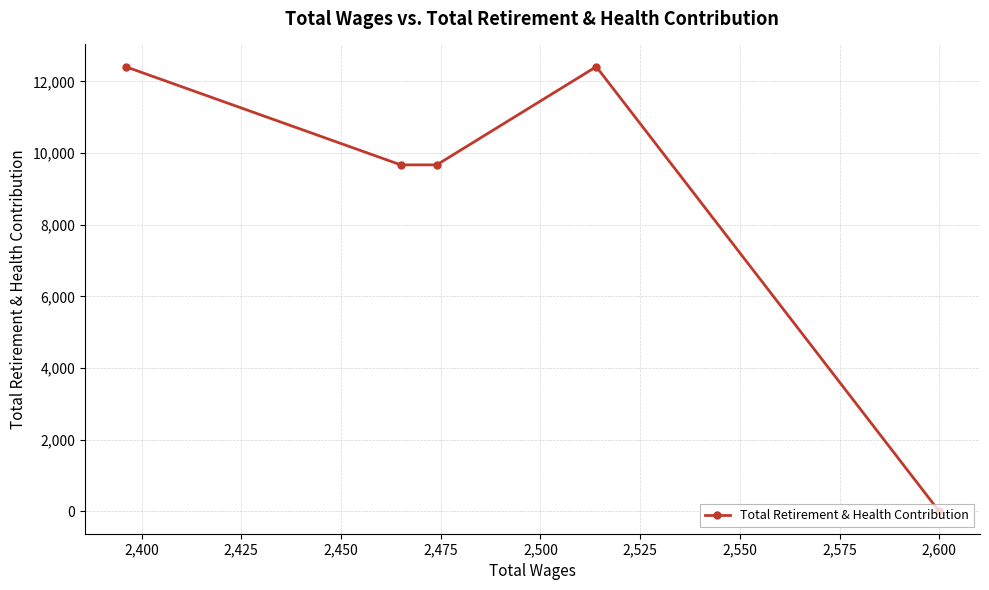

What is the maximum value shown in the chart?

12412